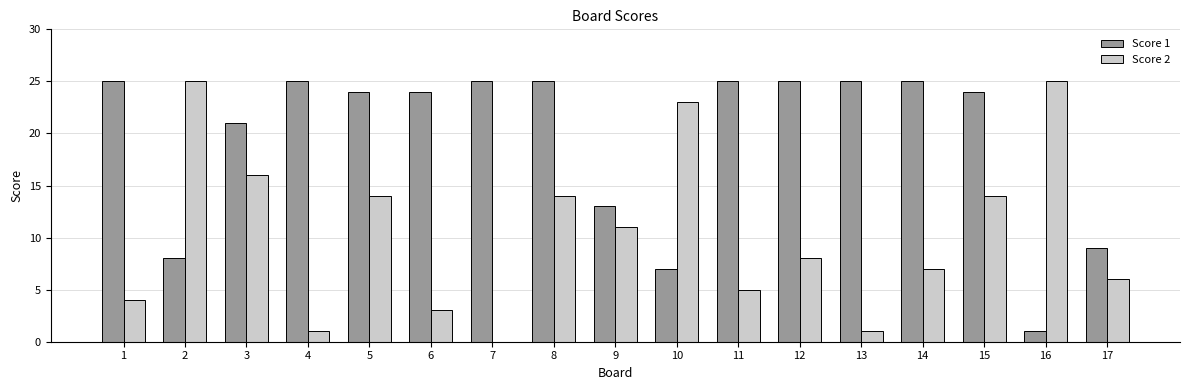

Is it true that Score 2 equals 3 at 1?

False